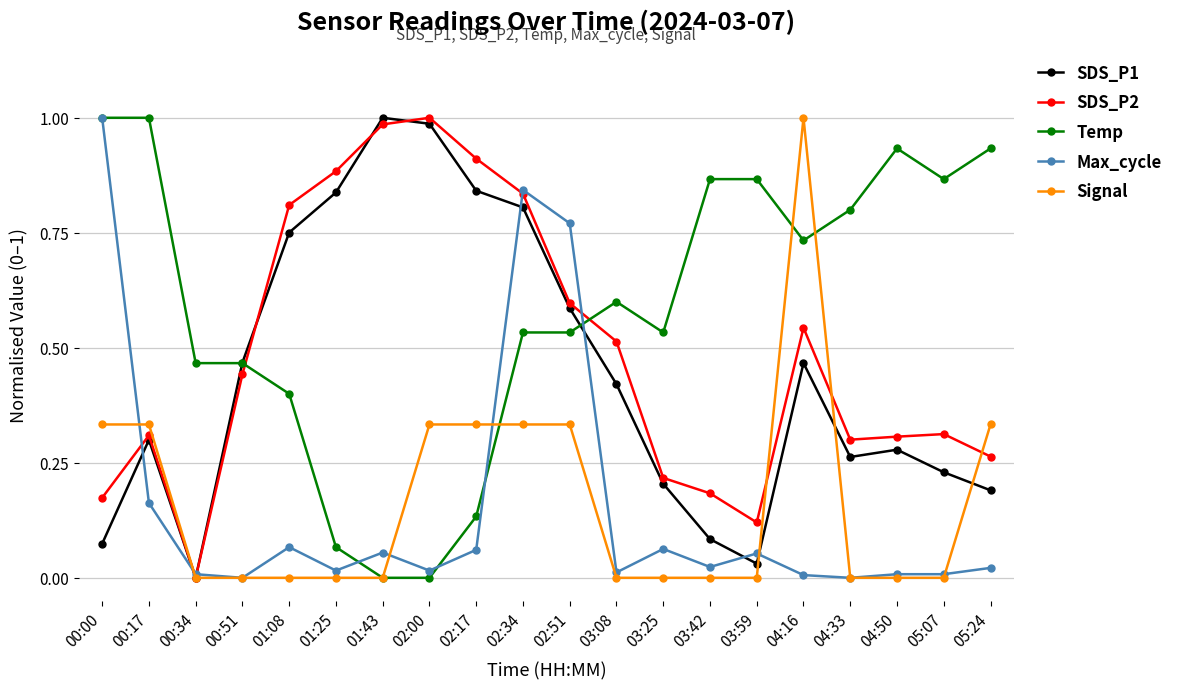

Where do Signal and Max_cycle first cross each other?

00:00 and 00:17